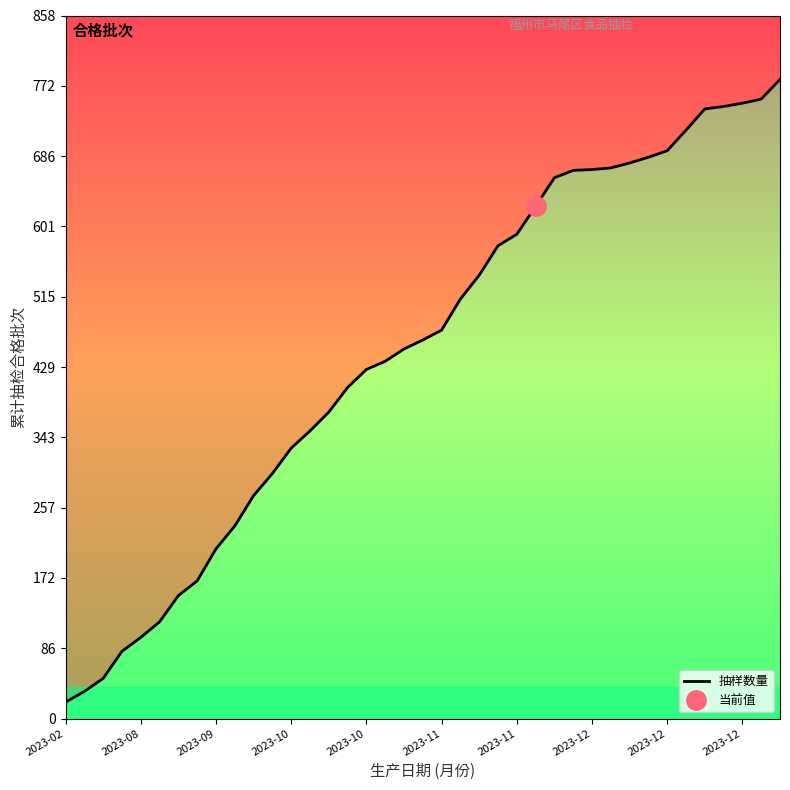

True or false: the data shows 20 at 2023-02.

True